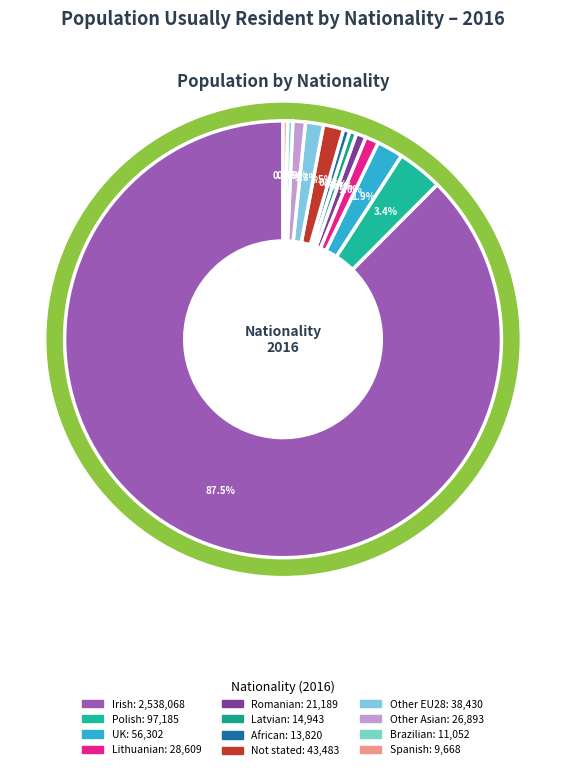

Is the sum of Other EU28 and Other Asian greater than half?

No